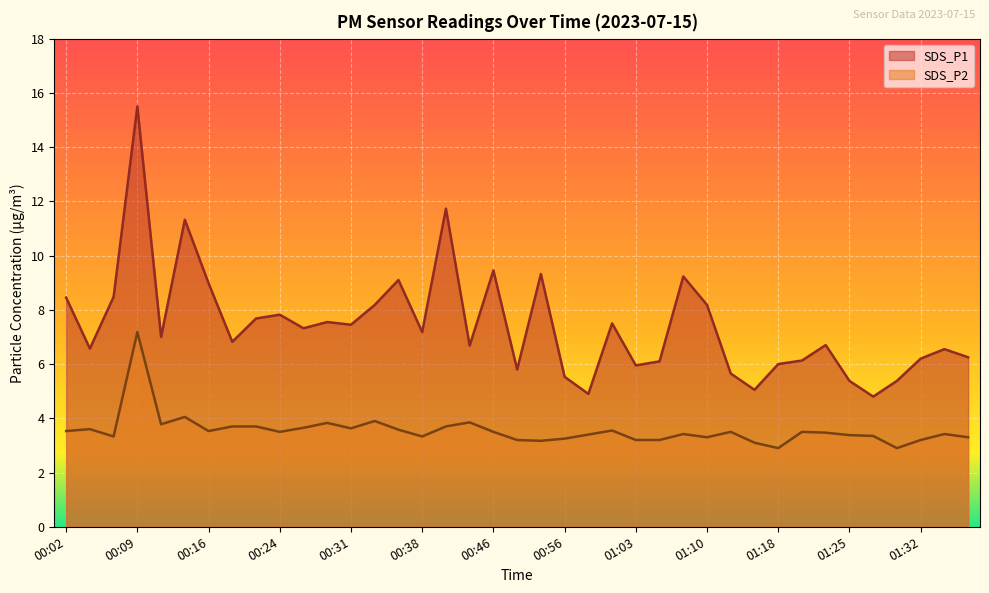

What is the smallest value displayed?

2.9